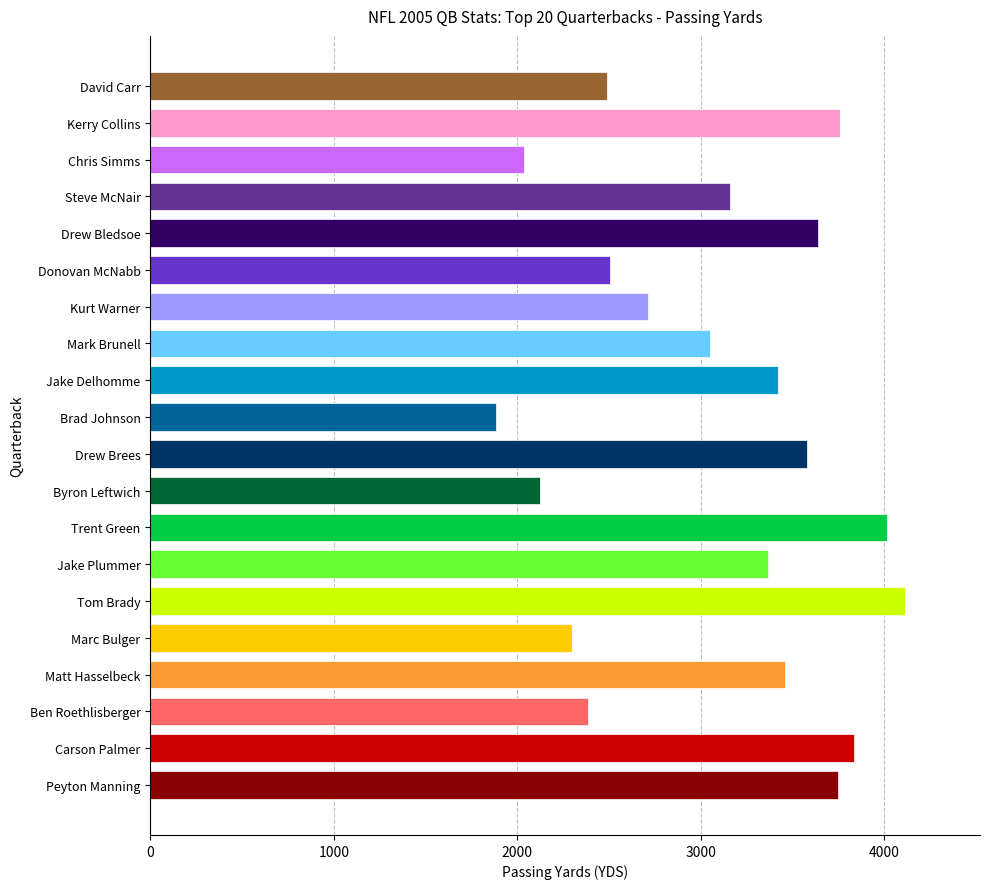

Which series has the largest total across all categories?

Passing Yards (YDS)